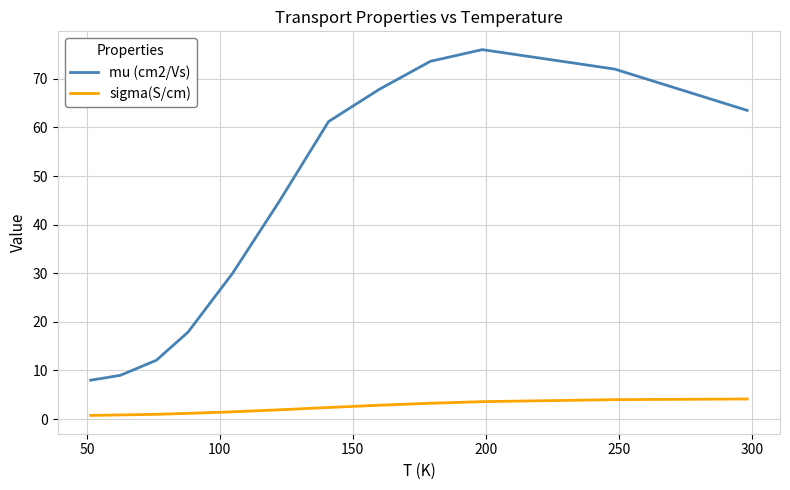

Does the chart display data point markers on the line(s)?

No